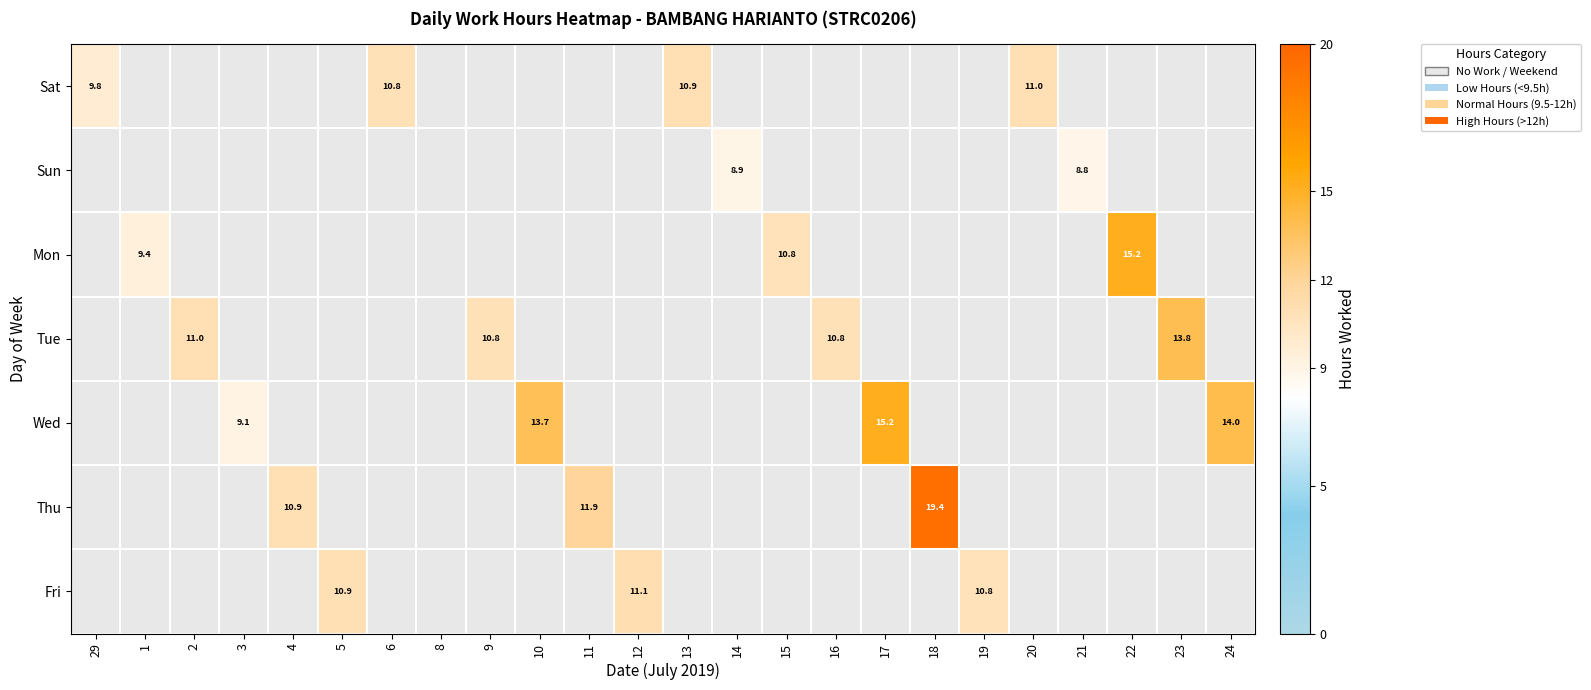

True or false: Sun has a value of -3.3 at 18.

False